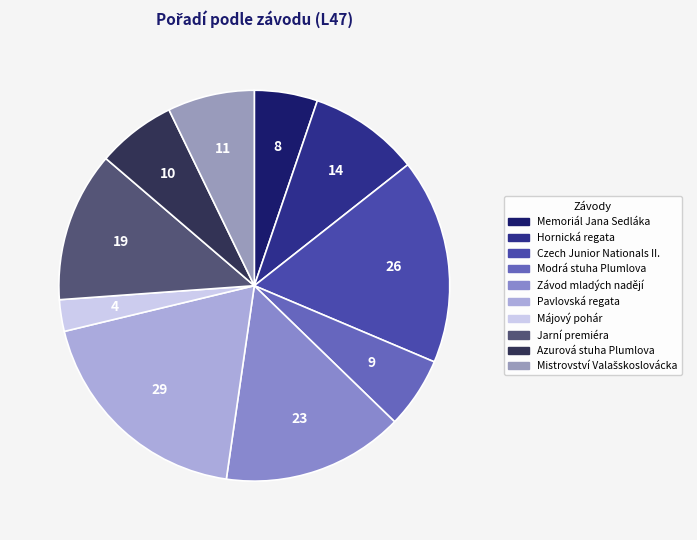

Which category has the smallest portion of the pie?

Májový pohár